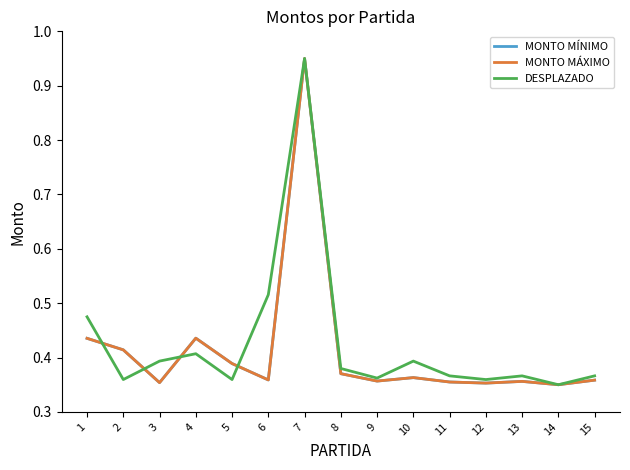

At which category does the chart reach its peak across all series?

7